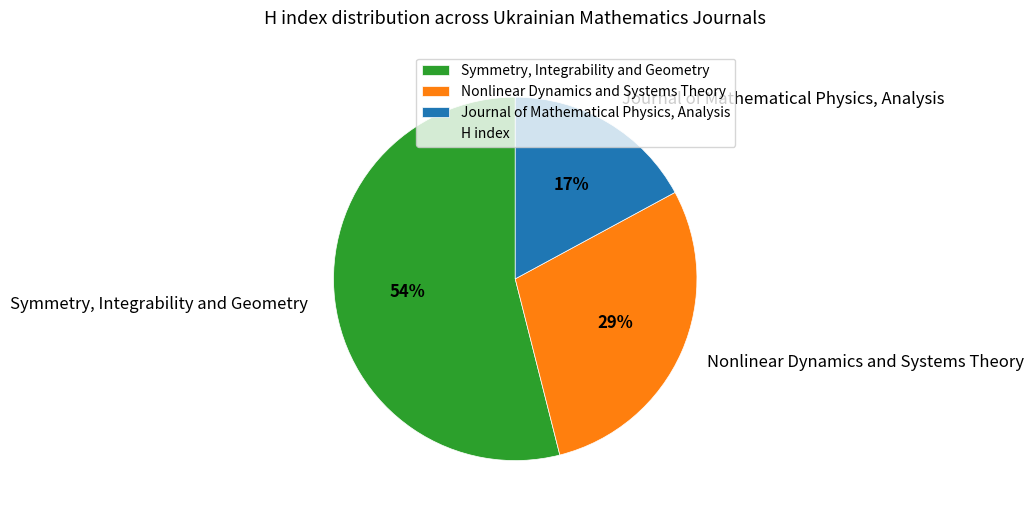

True or false: Nonlinear Dynamics and Systems Theory accounts for 20% of the total.

False